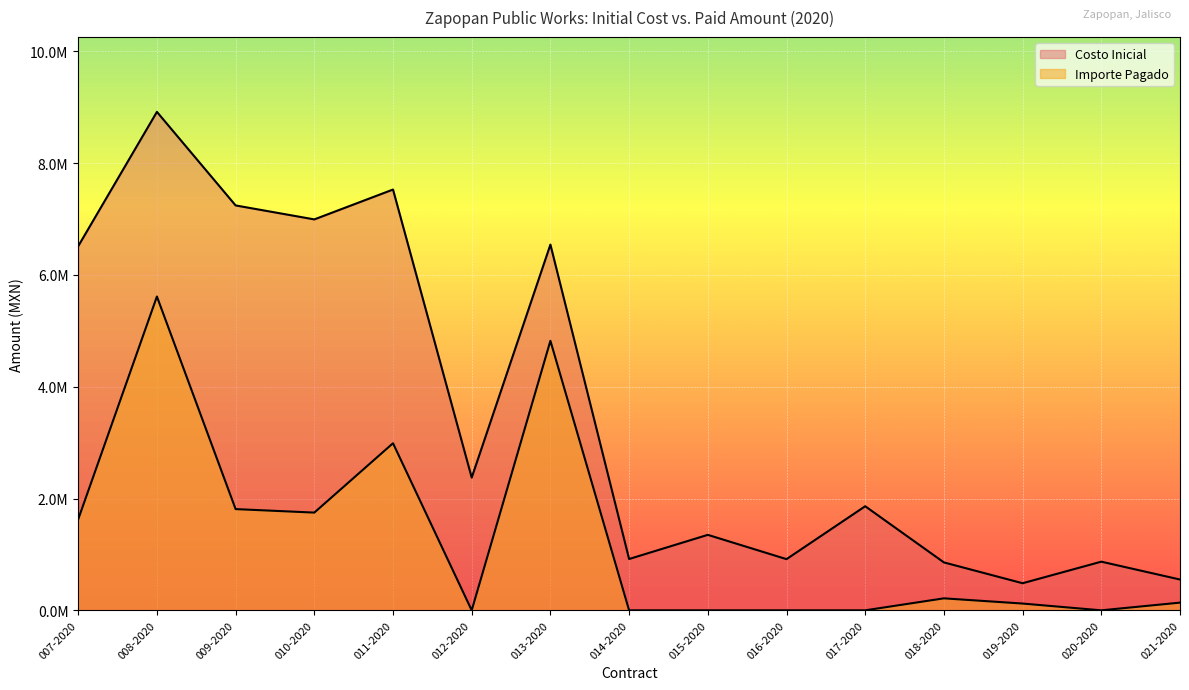

Is it true that Costo Inicial equals 2140781.3 at 013-2020?

False